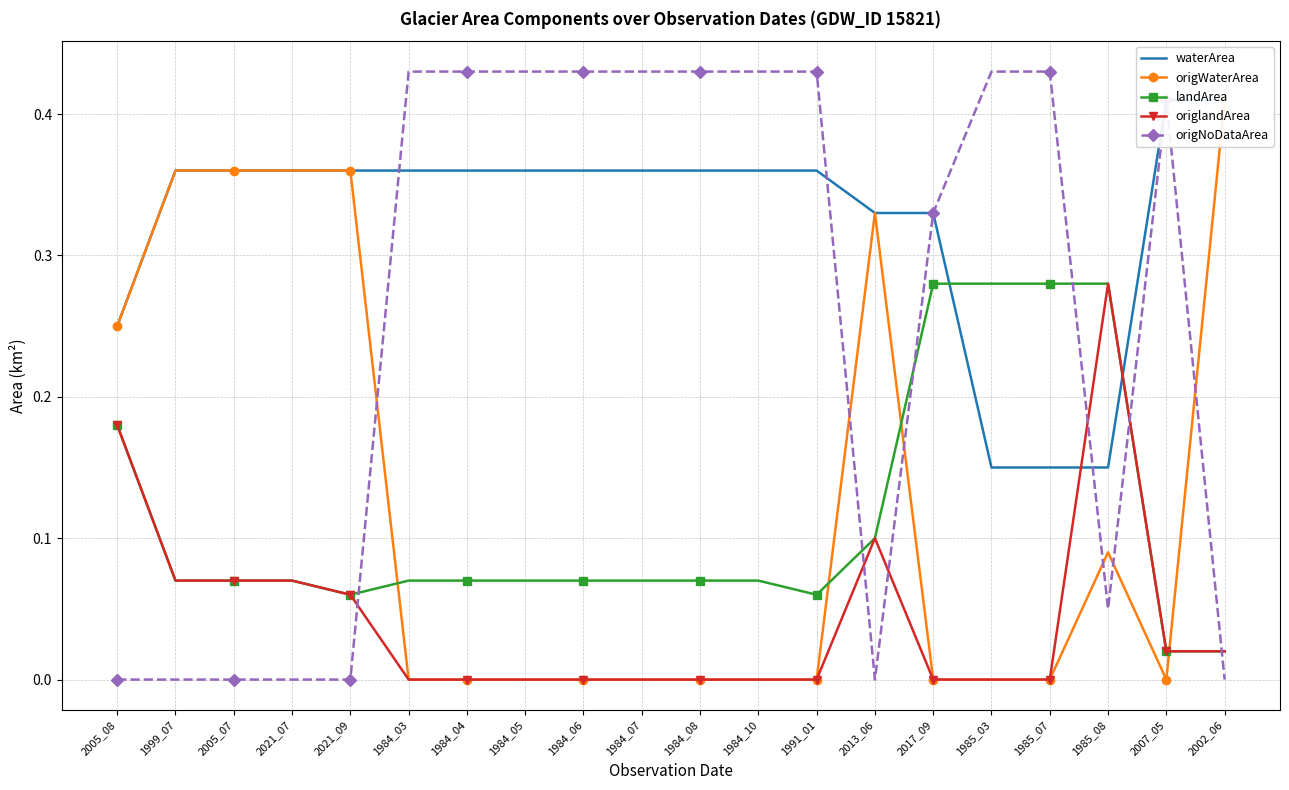

Reading right to left, transcribe all the data shown in this chart.

waterArea: 2002_06=0.4	2007_05=0.4	1985_08=0.1	1985_07=0.1	1985_03=0.1	2017_09=0.3	2013_06=0.3	1991_01=0.4	1984_10=0.4	1984_08=0.4	1984_07=0.4	1984_06=0.4	1984_05=0.4	1984_04=0.4	1984_03=0.4	2021_09=0.4	2021_07=0.4	2005_07=0.4	1999_07=0.4	2005_08=0.2
origWaterArea: 2002_06=0.4	2007_05=0.0	1985_08=0.1	1985_07=0.0	1985_03=0.0	2017_09=0.0	2013_06=0.3	1991_01=0.0	1984_10=0.0	1984_08=0.0	1984_07=0.0	1984_06=0.0	1984_05=0.0	1984_04=0.0	1984_03=0.0	2021_09=0.4	2021_07=0.4	2005_07=0.4	1999_07=0.4	2005_08=0.2
landArea: 2002_06=0.0	2007_05=0.0	1985_08=0.3	1985_07=0.3	1985_03=0.3	2017_09=0.3	2013_06=0.1	1991_01=0.1	1984_10=0.1	1984_08=0.1	1984_07=0.1	1984_06=0.1	1984_05=0.1	1984_04=0.1	1984_03=0.1	2021_09=0.1	2021_07=0.1	2005_07=0.1	1999_07=0.1	2005_08=0.2
origlandArea: 2002_06=0.0	2007_05=0.0	1985_08=0.3	1985_07=0.0	1985_03=0.0	2017_09=0.0	2013_06=0.1	1991_01=0.0	1984_10=0.0	1984_08=0.0	1984_07=0.0	1984_06=0.0	1984_05=0.0	1984_04=0.0	1984_03=0.0	2021_09=0.1	2021_07=0.1	2005_07=0.1	1999_07=0.1	2005_08=0.2
origNoDataArea: 2002_06=0.0	2007_05=0.4	1985_08=0.1	1985_07=0.4	1985_03=0.4	2017_09=0.3	2013_06=0.0	1991_01=0.4	1984_10=0.4	1984_08=0.4	1984_07=0.4	1984_06=0.4	1984_05=0.4	1984_04=0.4	1984_03=0.4	2021_09=0.0	2021_07=0.0	2005_07=0.0	1999_07=0.0	2005_08=0.0